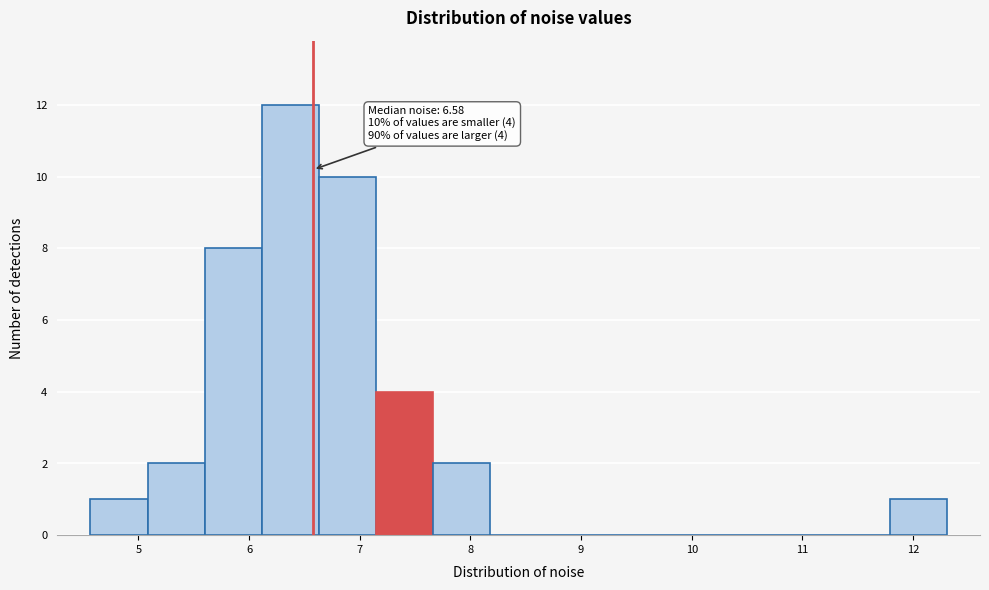

Over which range of the x-axis is the bar tallest?

6.1 to 6.6